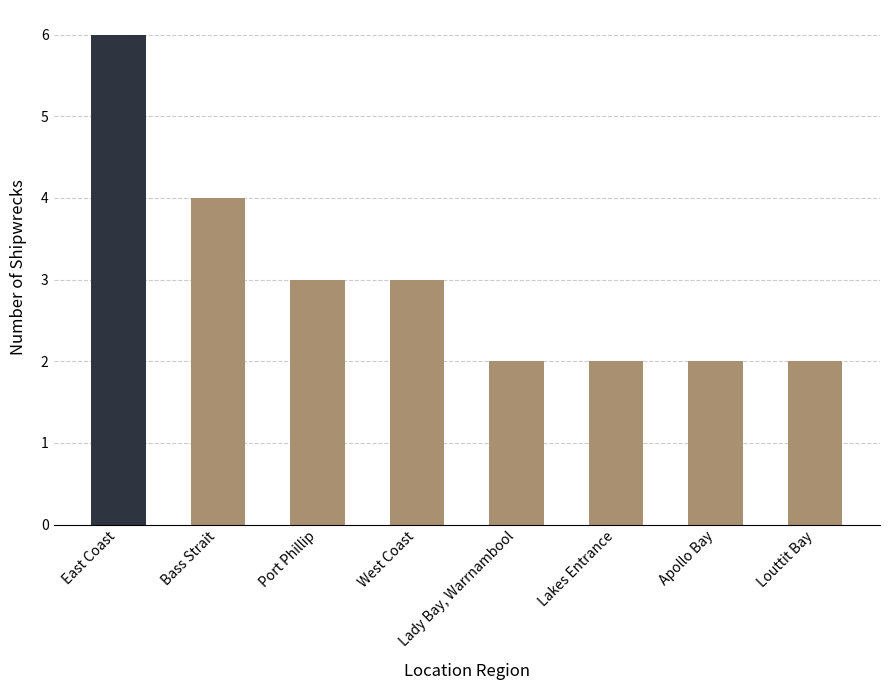

Count the values in the range 2 to 4.

7